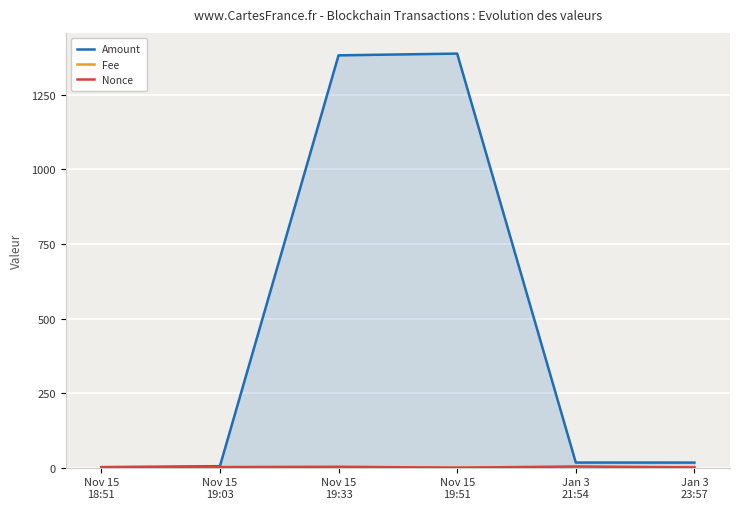

Where is Nonce nearest to the value 2?

Nov 15
19:03